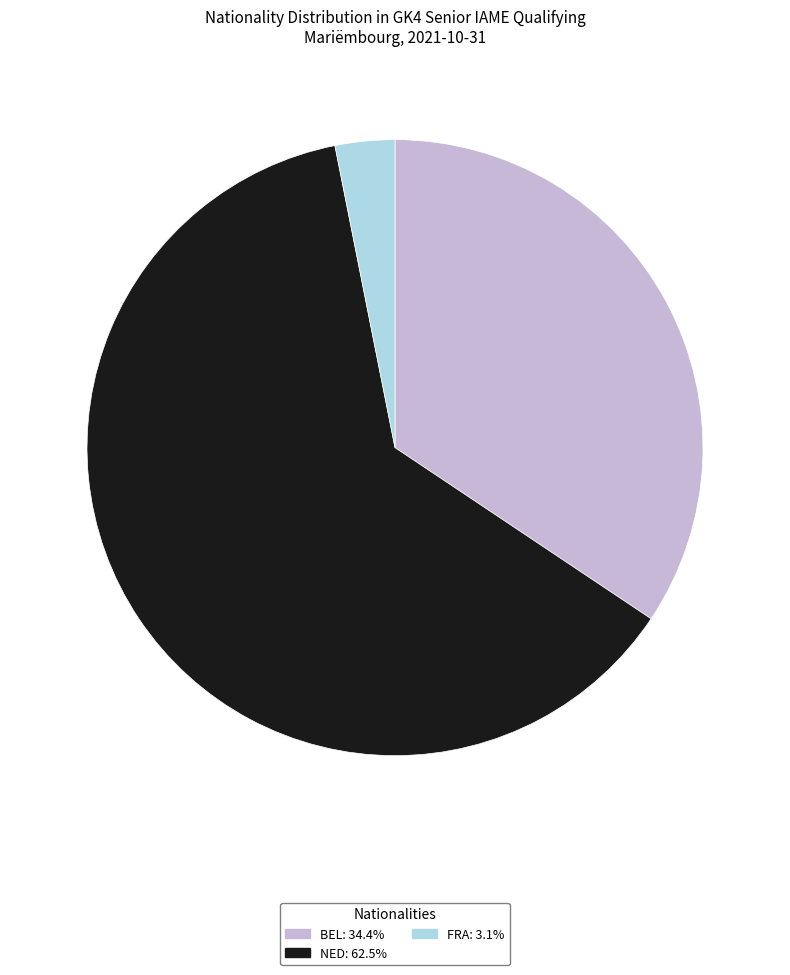

Which slice is the largest?

NED